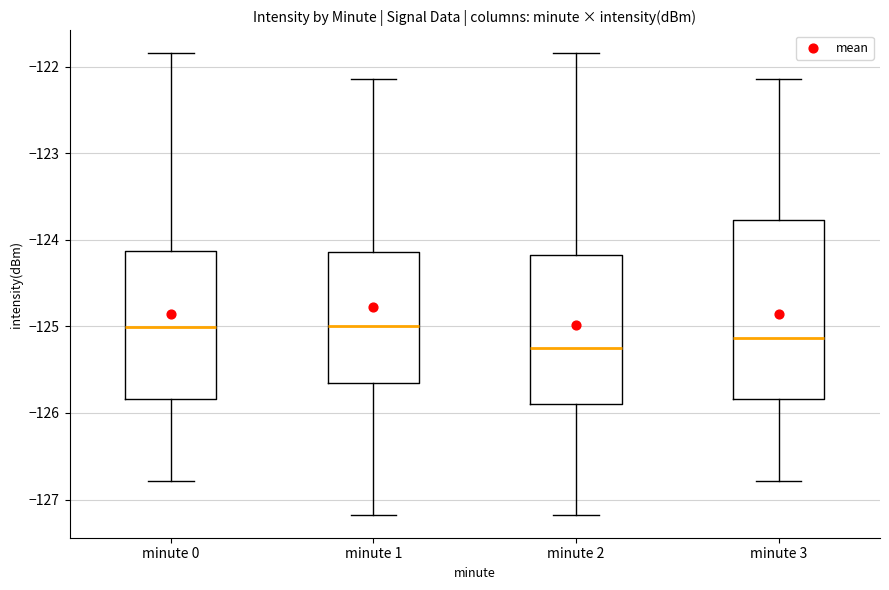

Which box has the lowest median line?

minute 2